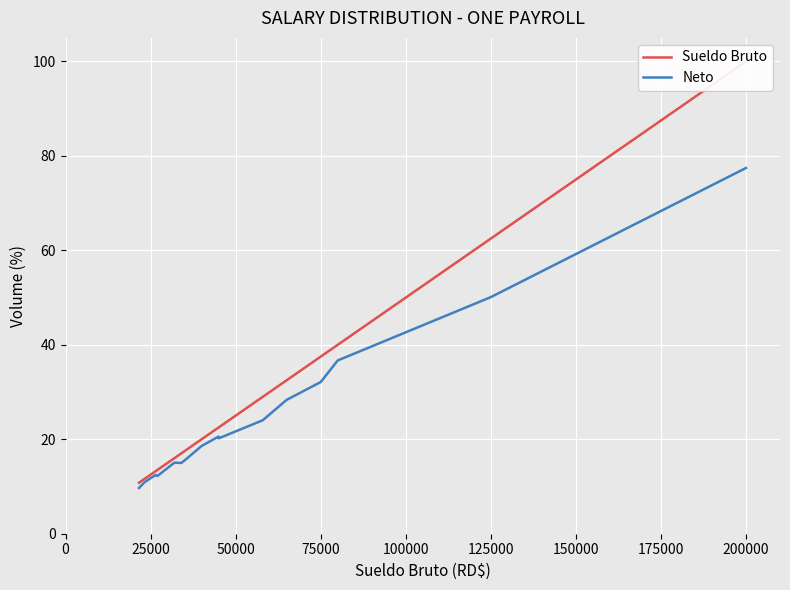

What is the minimum value for Neto?

9.7